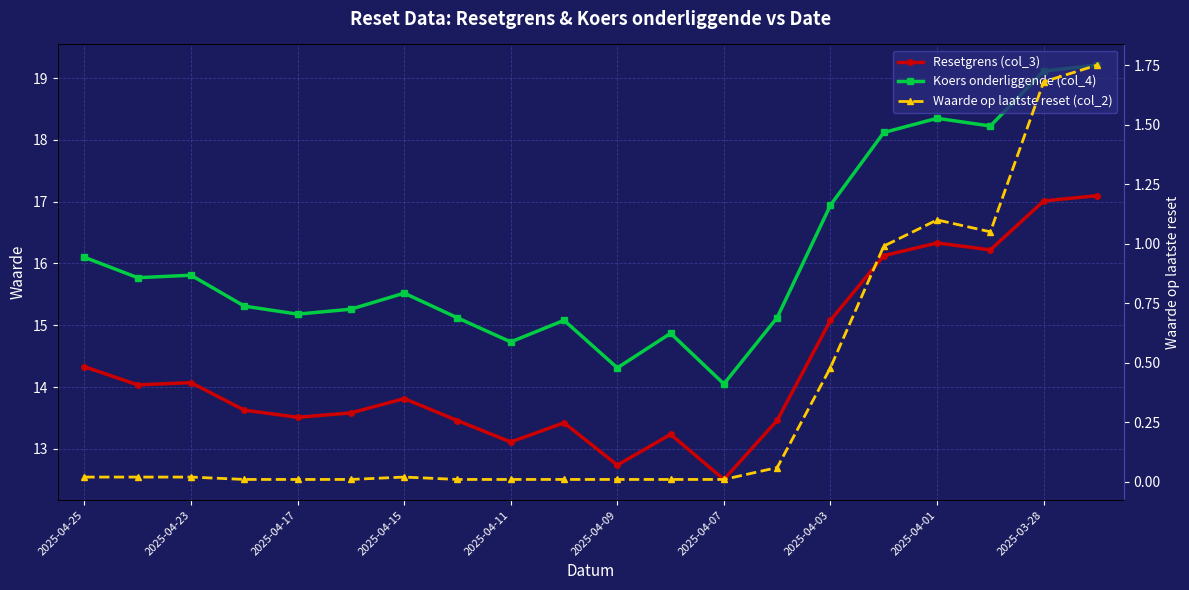

True or false: Resetgrens (col_3) and Koers onderliggende (col_4) cross at least once.

False